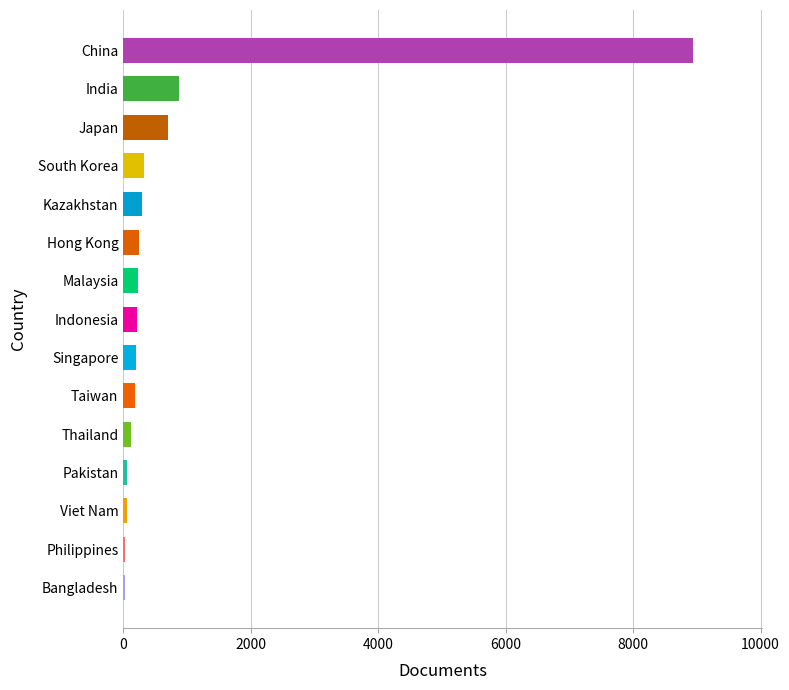

What is the maximum value shown in the chart?

8947